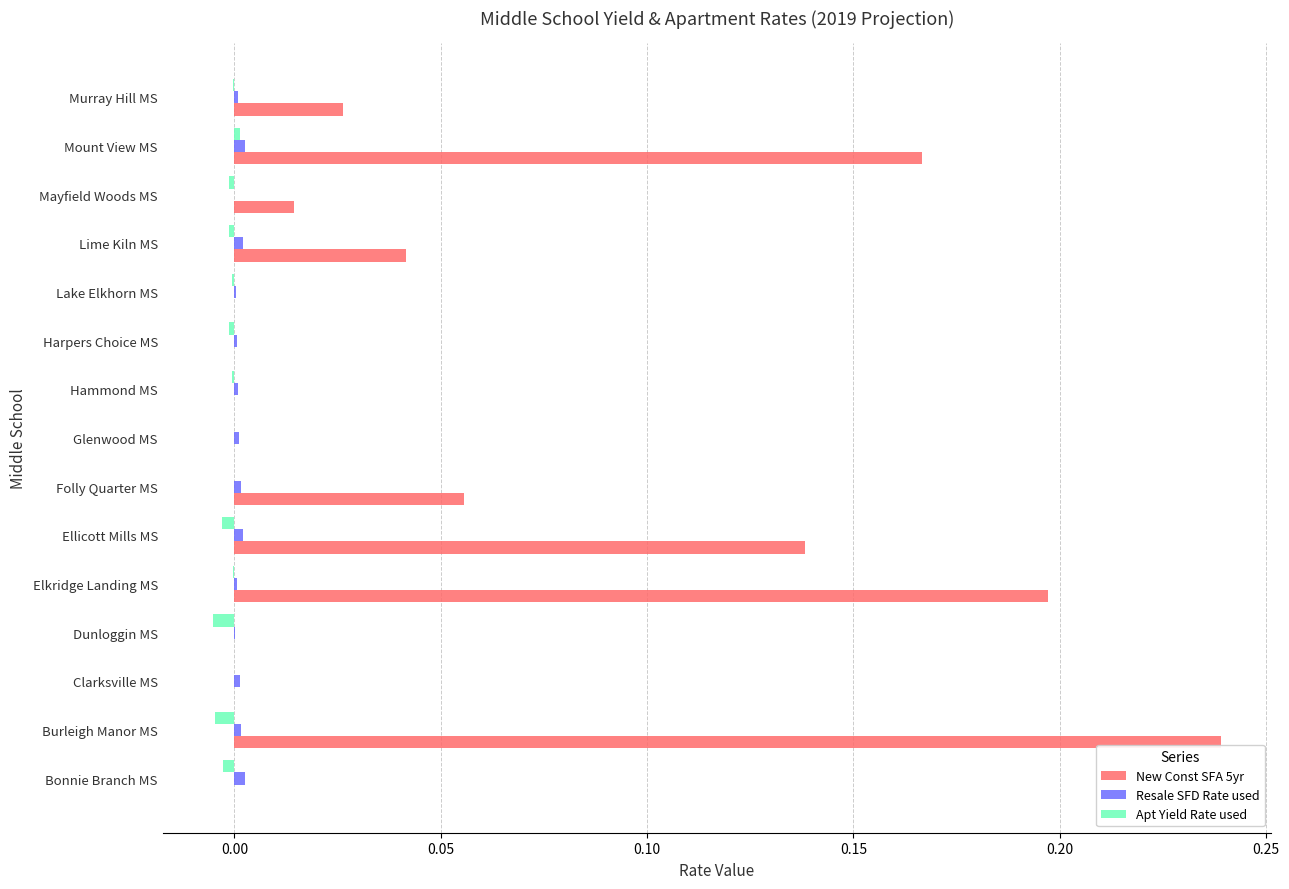

Which label corresponds to the largest value in the chart?

Burleigh Manor MS